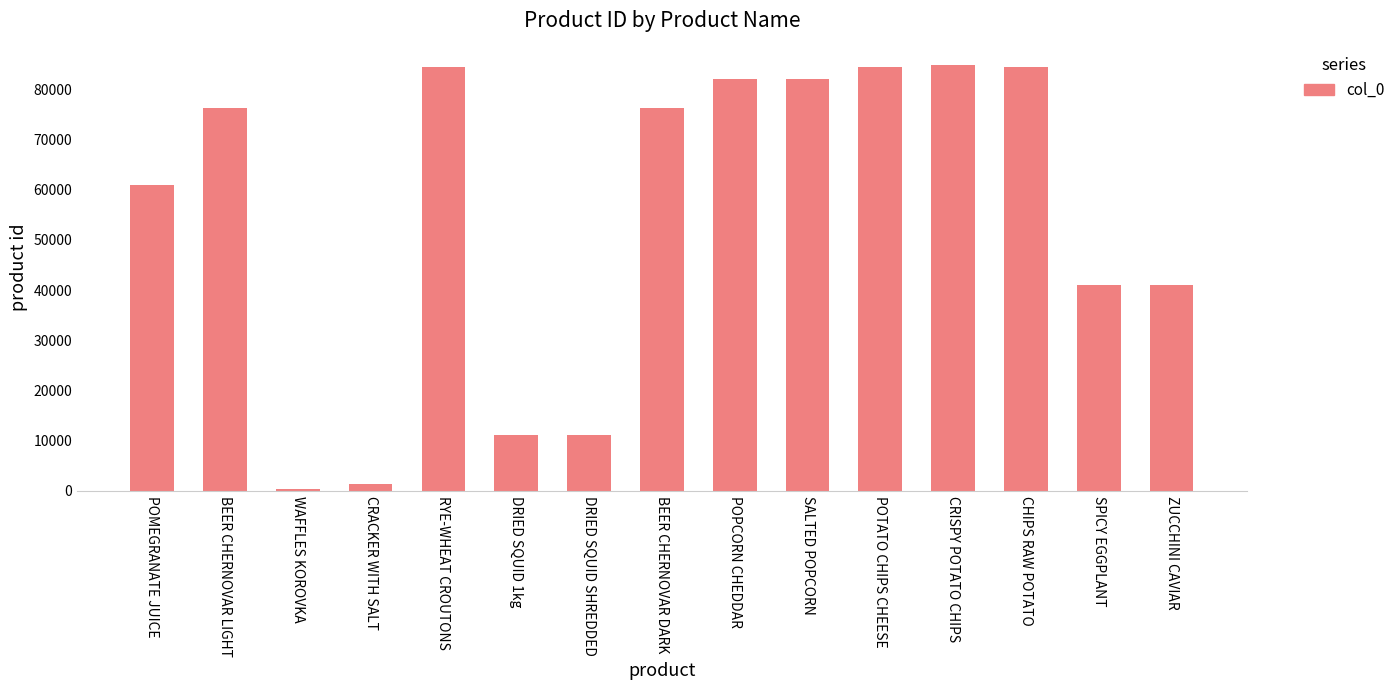

Approximately how many times larger is the value at BEER CHERNOVAR DARK compared to SPICY EGGPLANT?

1.9